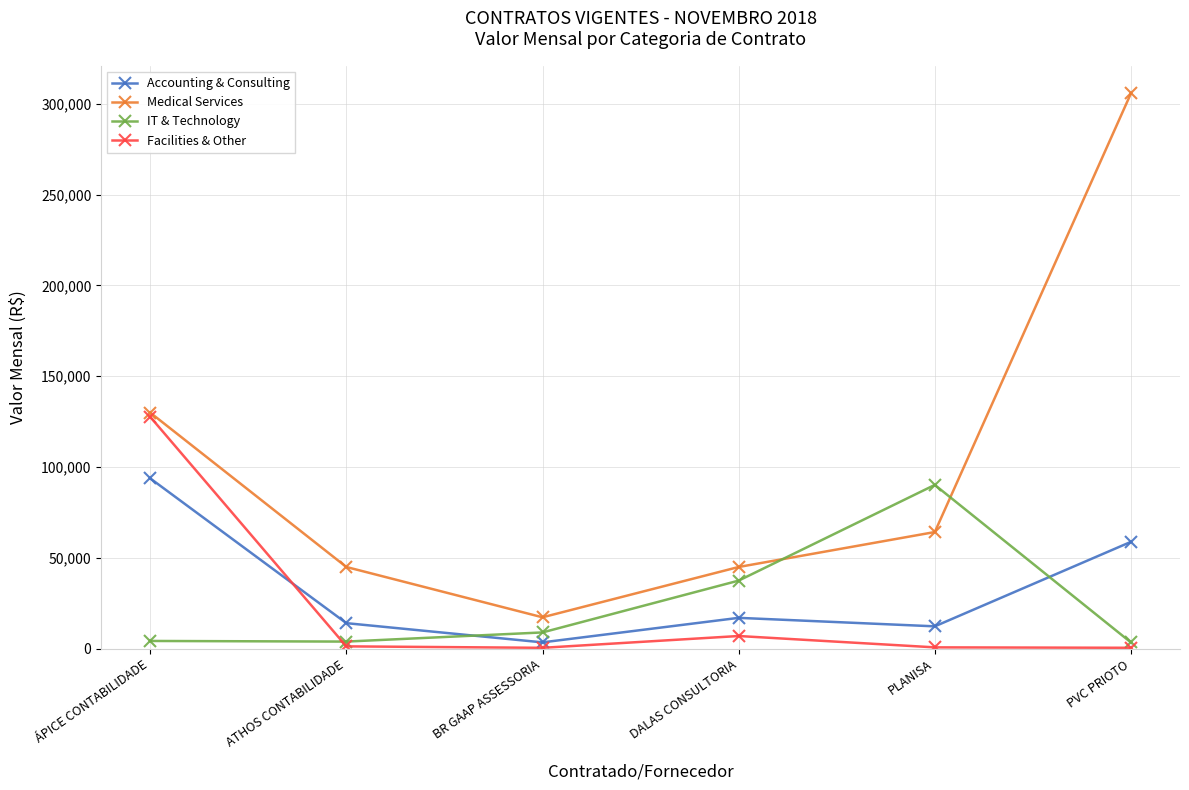

Which series changed the most between BR GAAP ASSESSORIA and DALAS CONSULTORIA?

IT & Technology